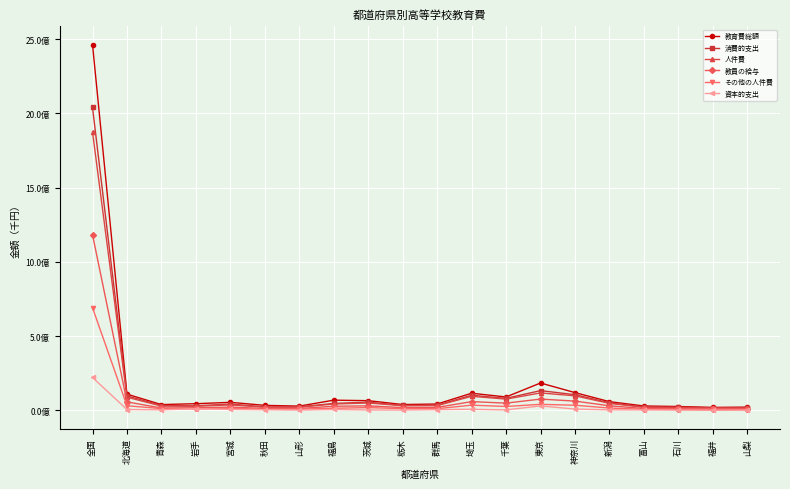

Is this an area chart (filled region under the line)?

No